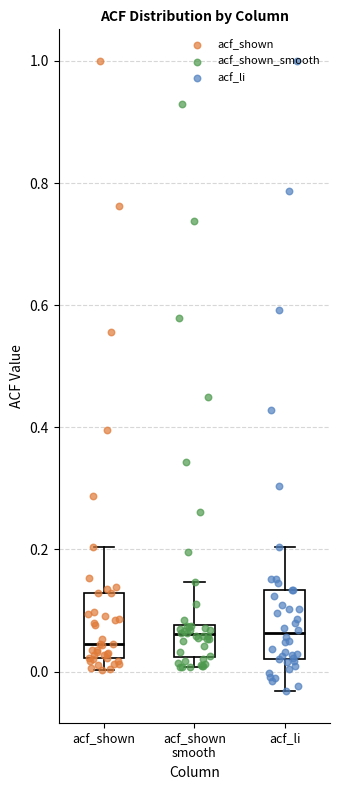

Reading left to right, read every box against the y-axis: the position of its median line, the range the box covers, and the ends of its whiskers. The values are not printed on the chart, so give them approximately, as read against the axis.

acf_shown: median 0.04, box 0.02 to 0.12, whiskers 0.00 to 0.20
acf_shown smooth: median 0.06, box 0.02 to 0.08, whiskers 0.00 to 0.14
acf_li: median 0.06, box 0.02 to 0.14, whiskers -0.04 to 0.20